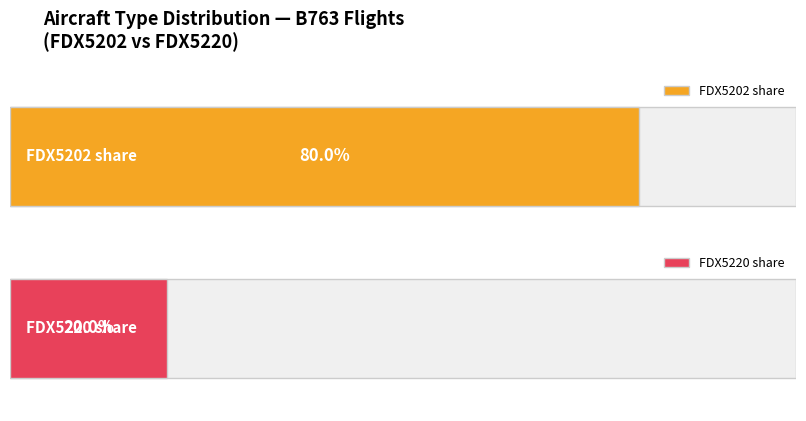

Count the number of categories in the chart.

2